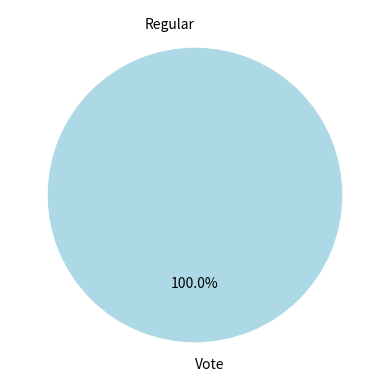

Do Regular and Vote together represent more than half of the pie?

Yes